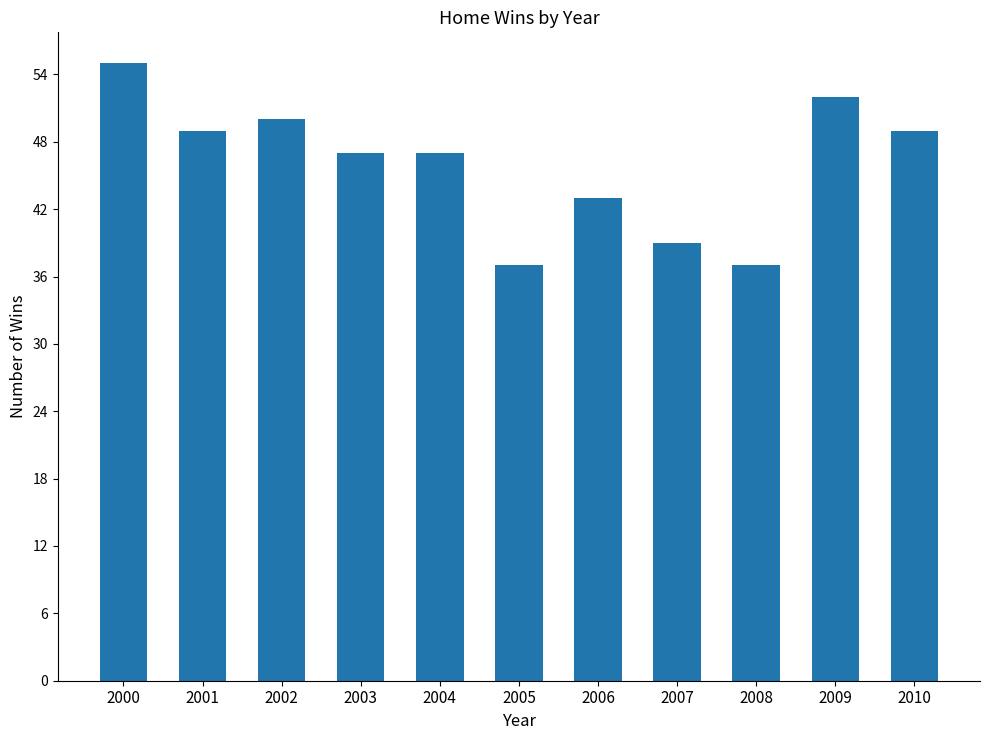

What is the average value?

46